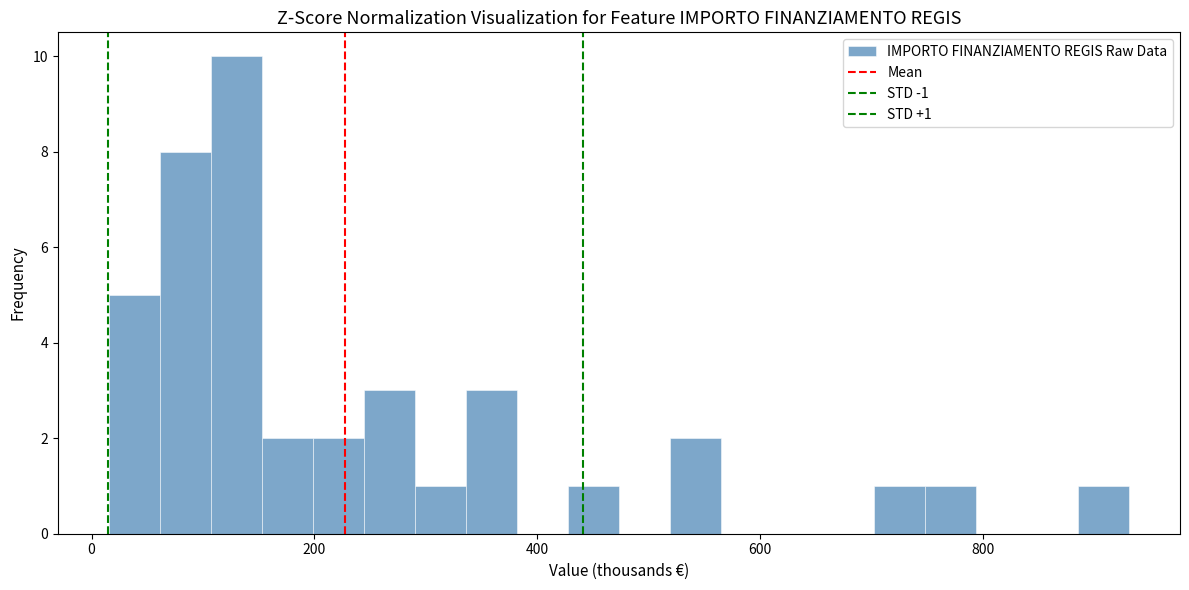

Read against the x-axis, roughly where is the centre of the tallest bar?

120